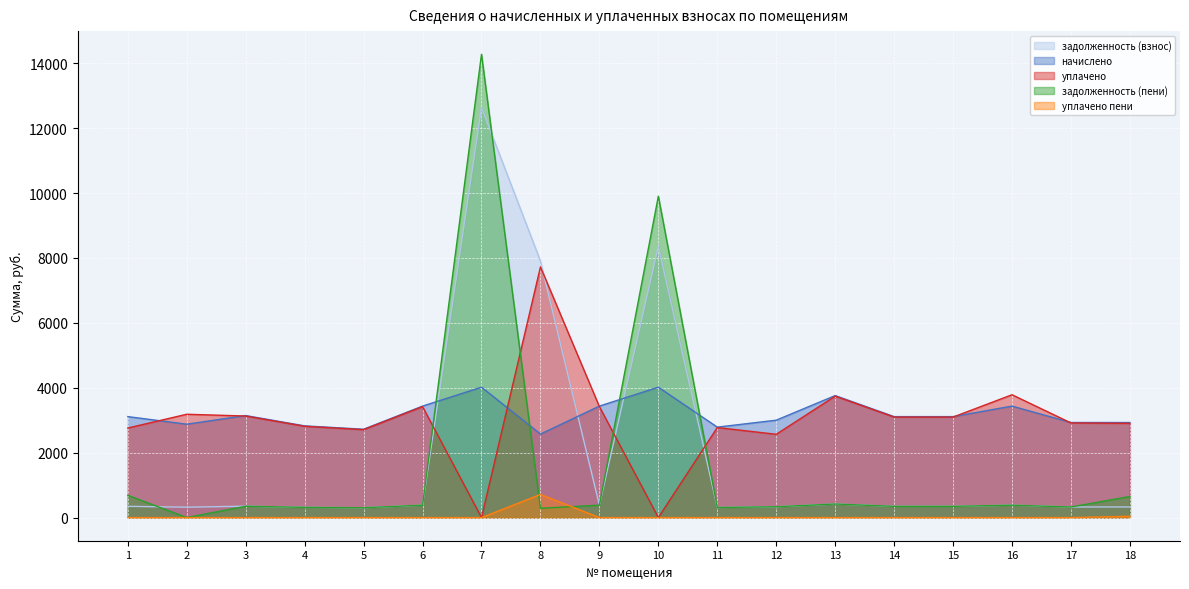

What is the difference between the уплачено пени values at 16 and 18?

39.5